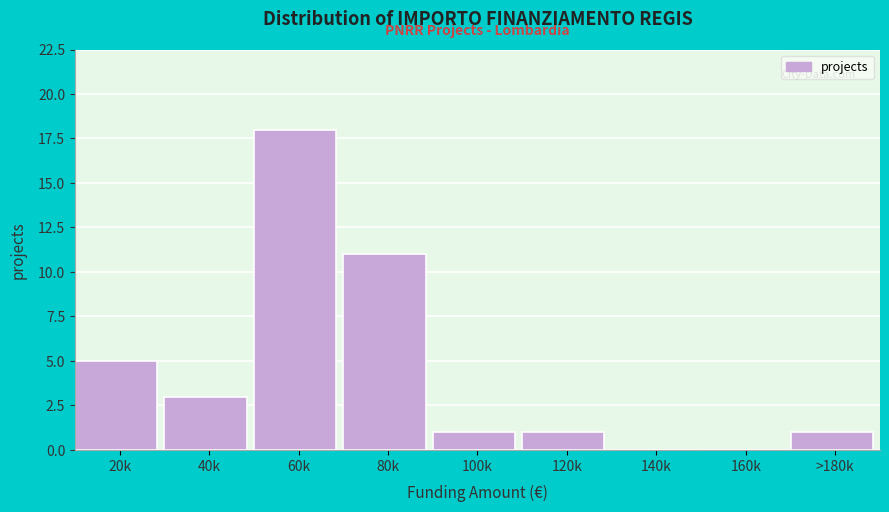

Reading left to right, what are all the values shown in this chart?

20k=5	40k=3	60k=18	80k=11	100k=1	120k=1	140k=0	160k=0	>180k=1